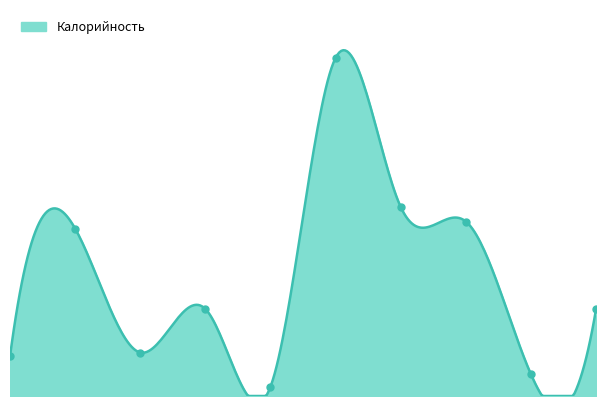

Is it true that the value at 7 is 235.0?

True